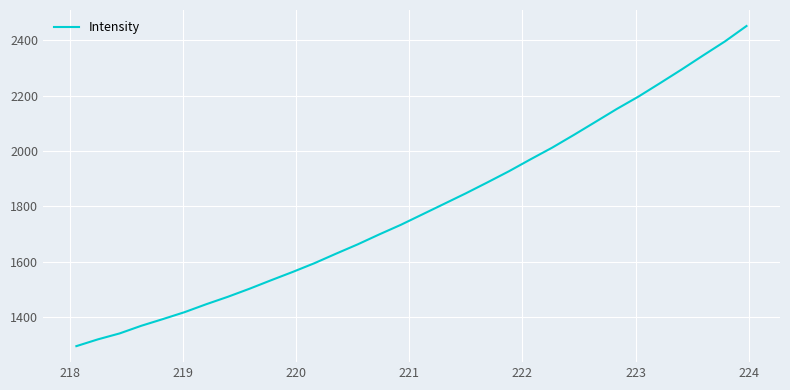

What is the difference between the maximum and minimum values?

1157.0